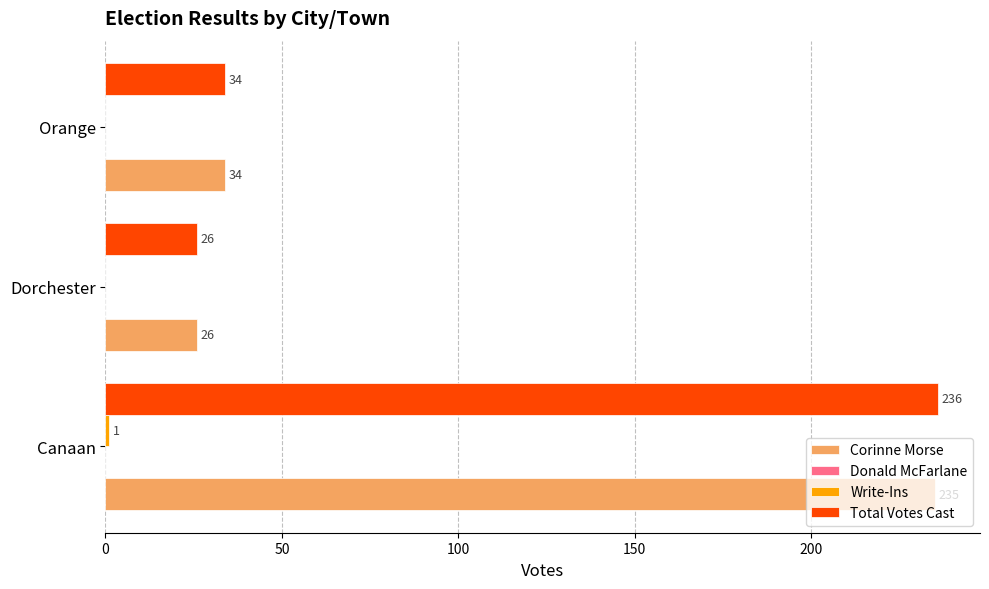

How many categories are shown in the chart?

3